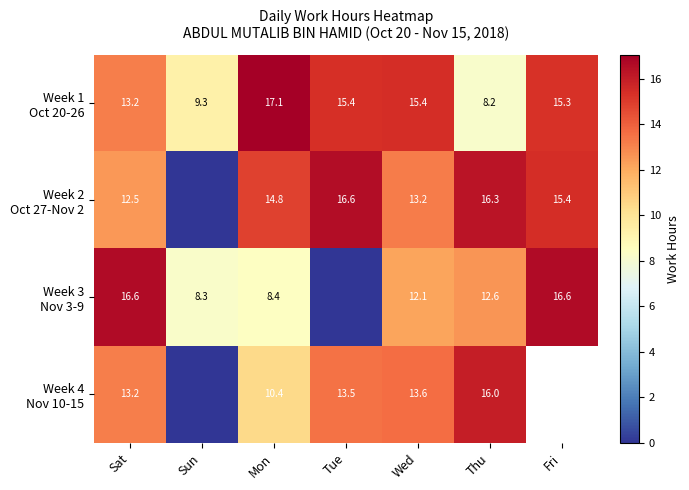

Rank the series by their maximum value, from highest to lowest.

Week 1 Oct 20-26, Week 3 Nov 3-9, Week 2 Oct 27-Nov 2, Week 4 Nov 10-15